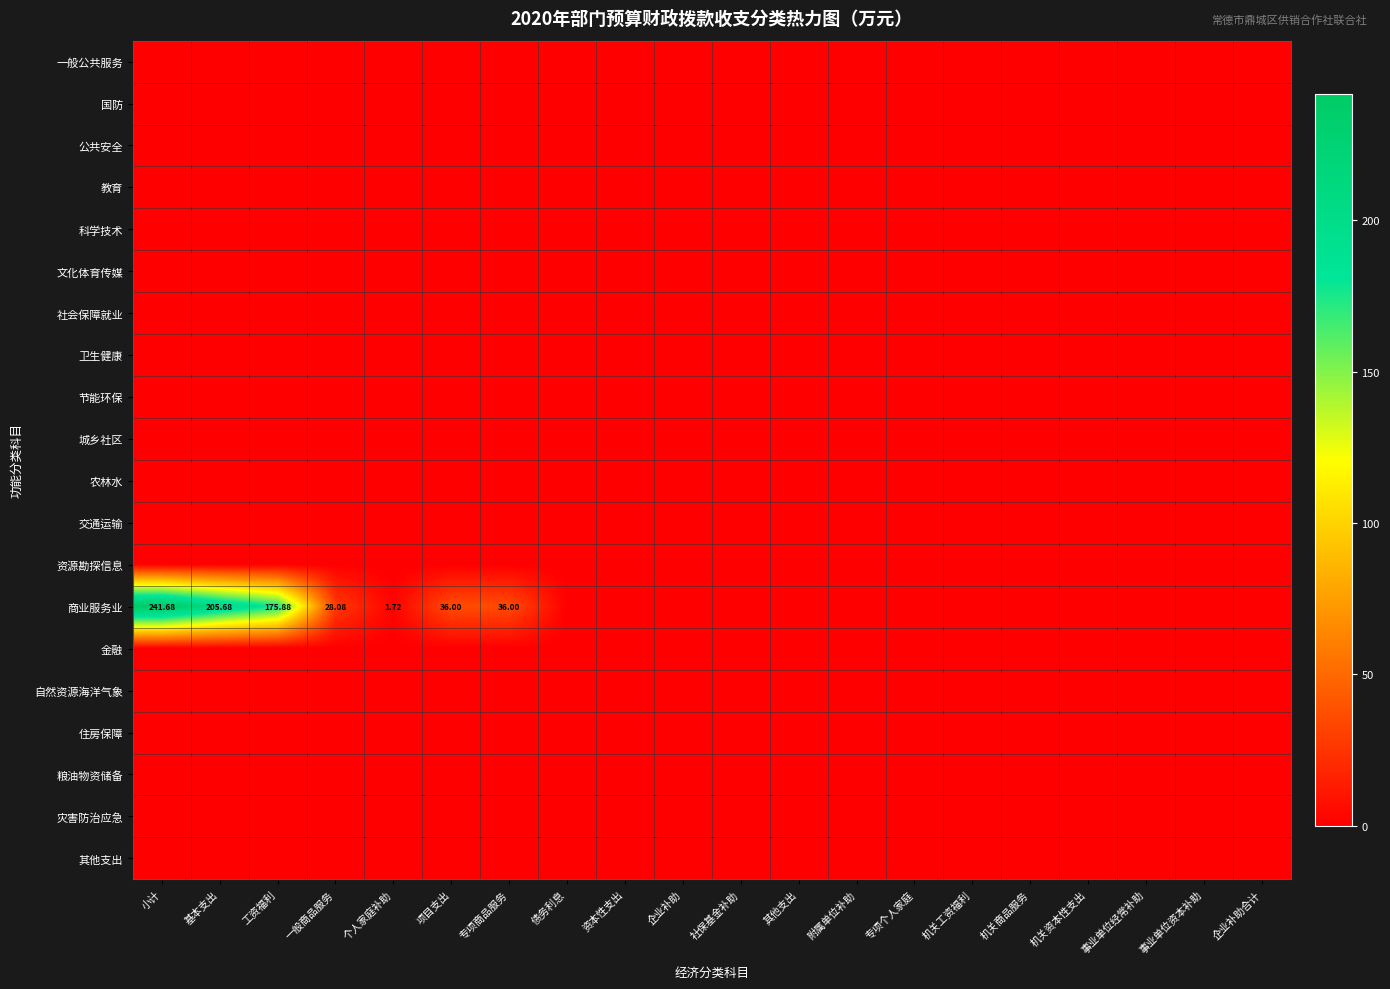

Between 工资福利 and 事业单位经常补助, which series saw the biggest shift?

商业服务业